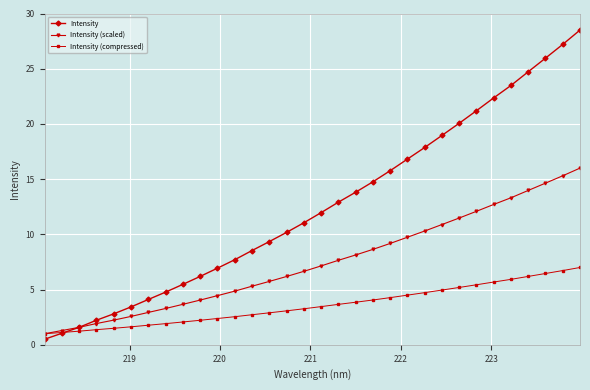

Which series has the largest range (max minus min)?

Intensity